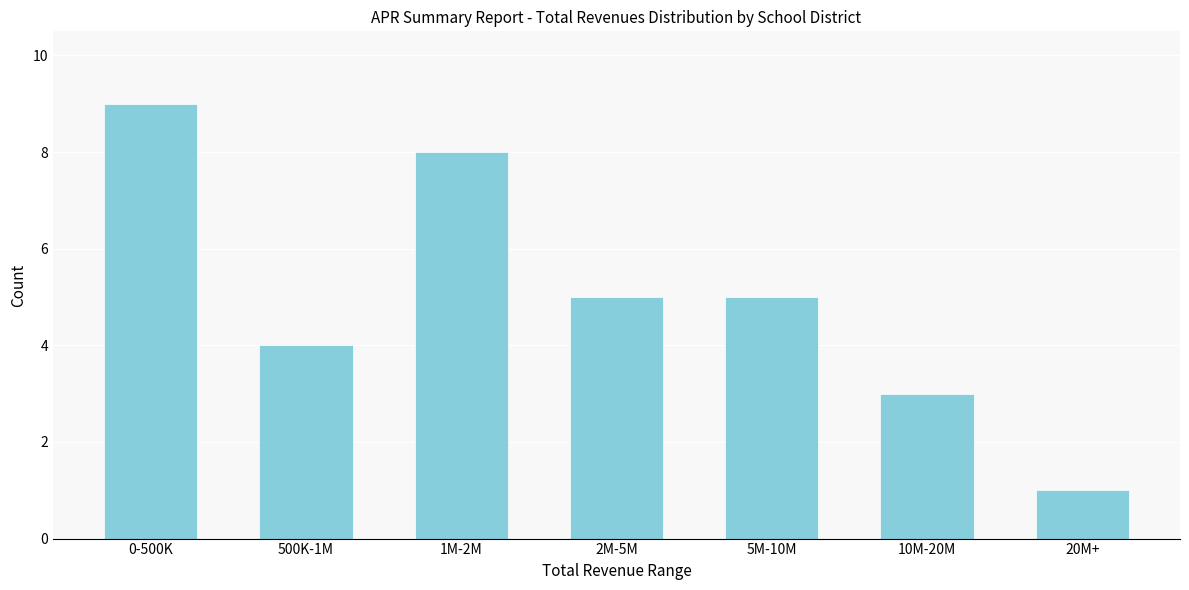

Reading right to left, list all the values displayed in this chart.

20M+=1	10M-20M=3	5M-10M=5	2M-5M=5	1M-2M=8	500K-1M=4	0-500K=9